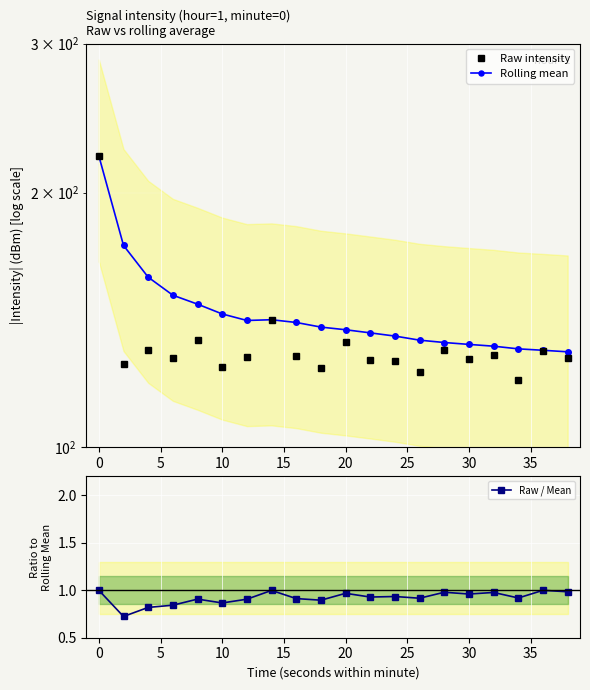

What is the difference between the Raw / Mean values at 30 and 35?

0.1